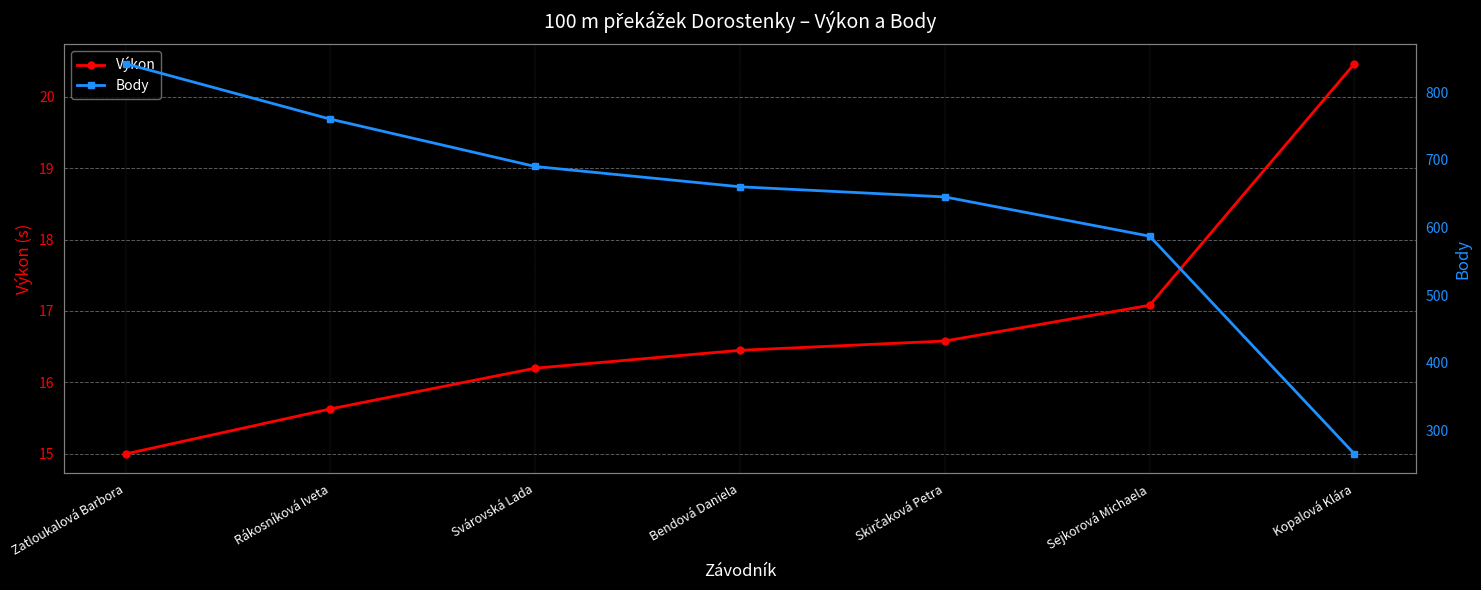

Is it true that Body equals 889.1 at Skirčaková Petra?

False